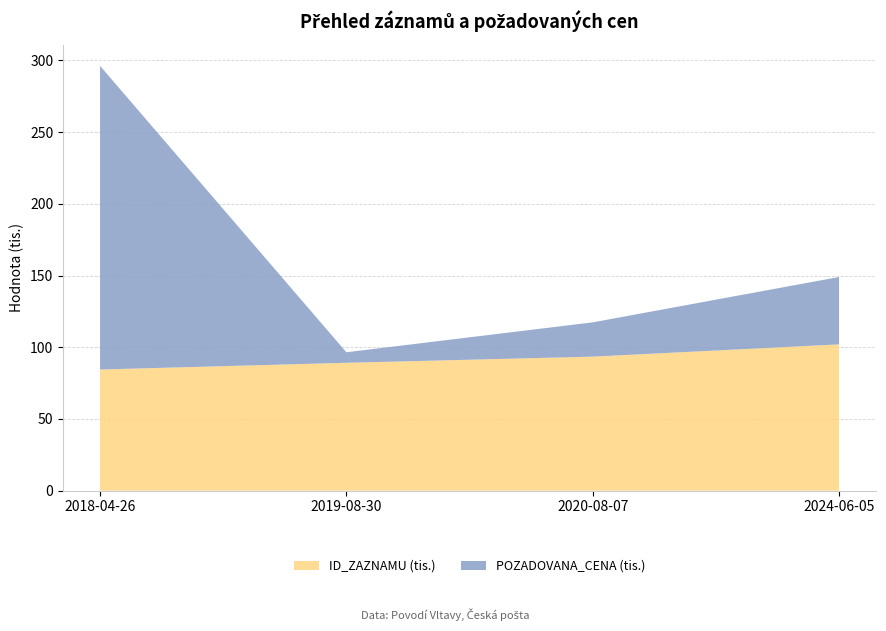

Reading left to right, extract all data points from this chart.

ID_ZAZNAMU: 2018-04-26=84469	2019-08-30=89165	2020-08-07=93455	2024-06-05=102015
POZADOVANA_CENA: 2018-04-26=211790	2019-08-30=7350	2020-08-07=23920	2024-06-05=47000